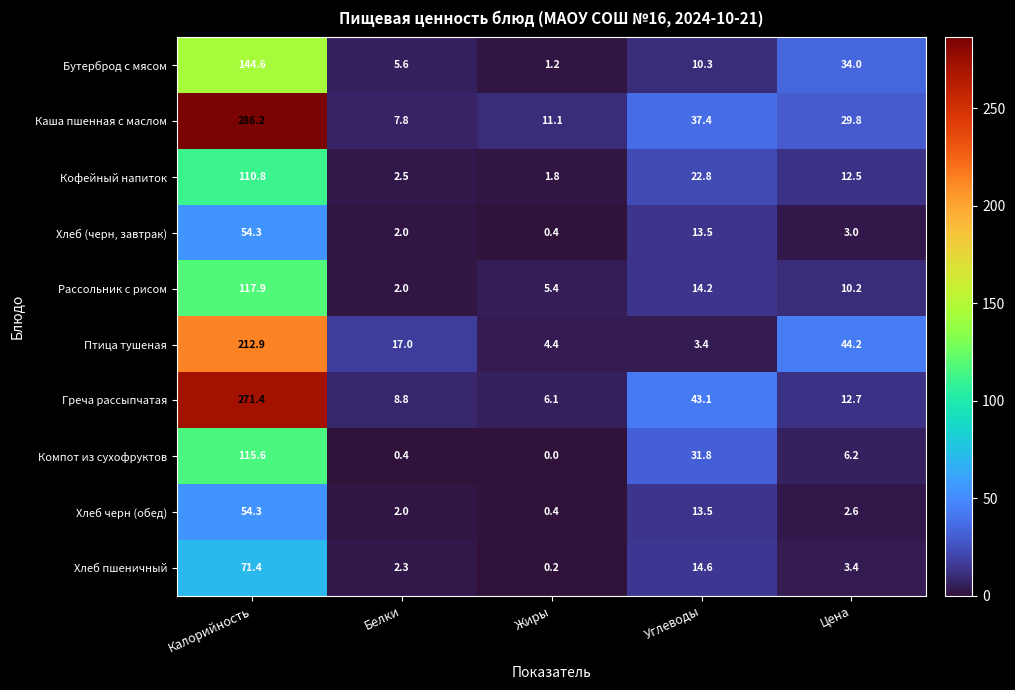

Which series has the largest range (max minus min)?

Каша пшенная с маслом